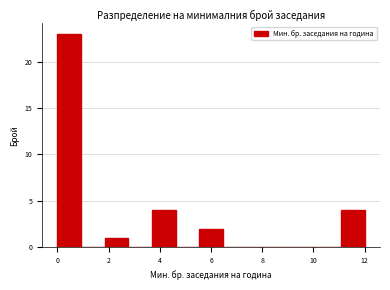

How tall is the bar that spans 0.0 to 1.0 on the x-axis? Neither the bar edges nor the heights are printed on the chart, so give them approximately, as read against the axes.

23